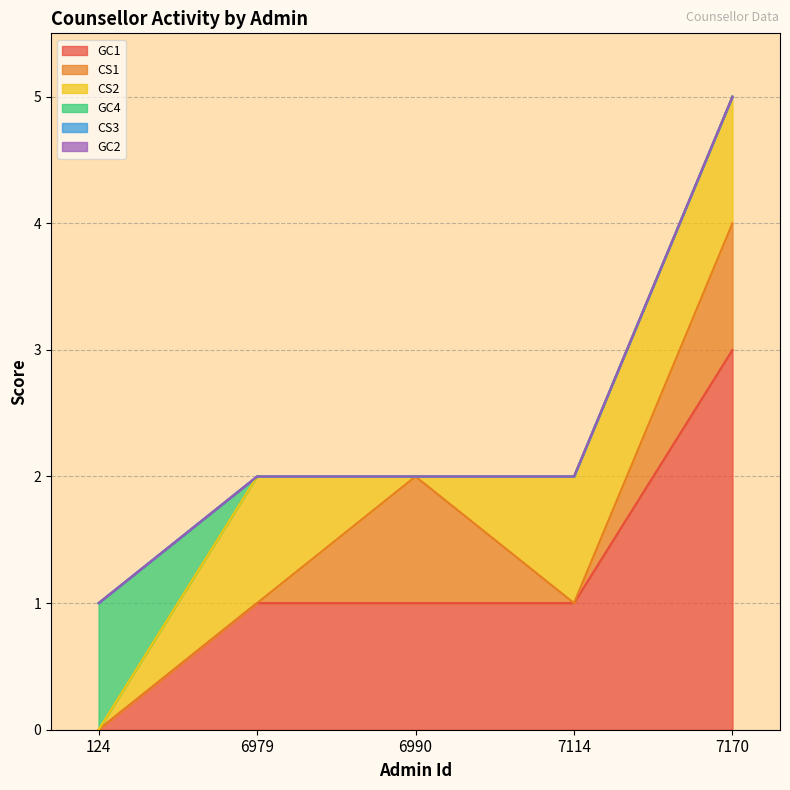

What is the value of the CS1 point at the 5th from the left?

1